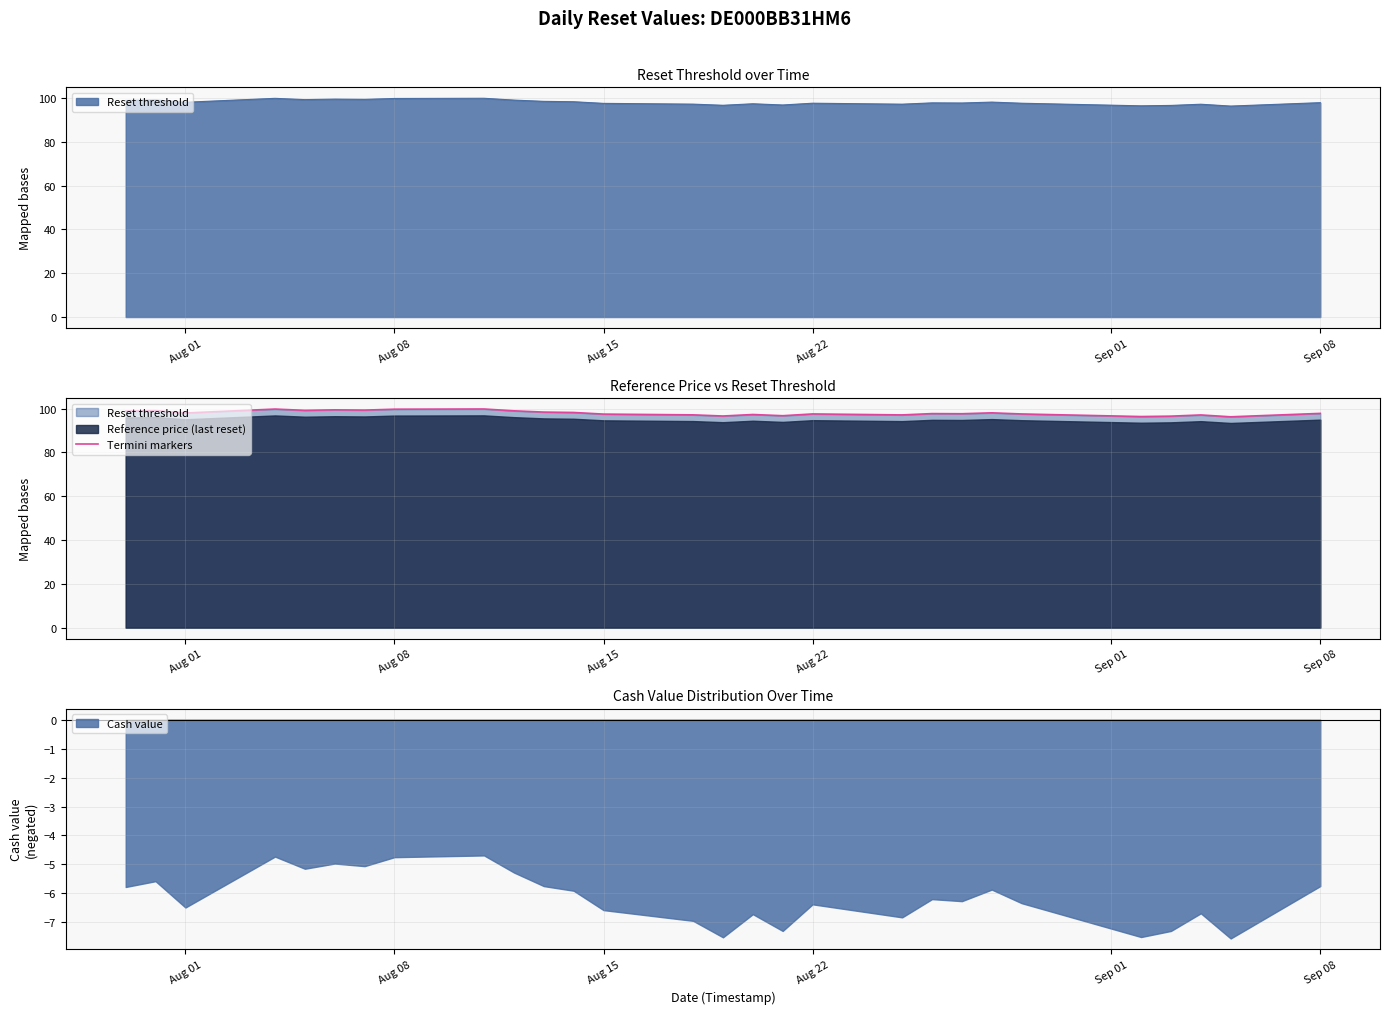

What is the sum of all values?

2744.7